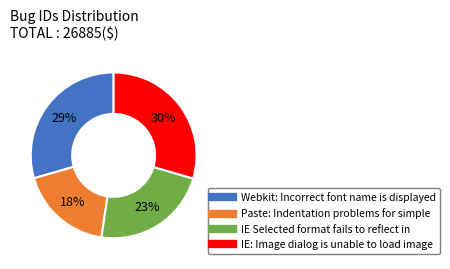

What is the ratio of the value at IE: Image dialog is unable to load image to the value at Webkit: Incorrect font name is displayed?

1.0